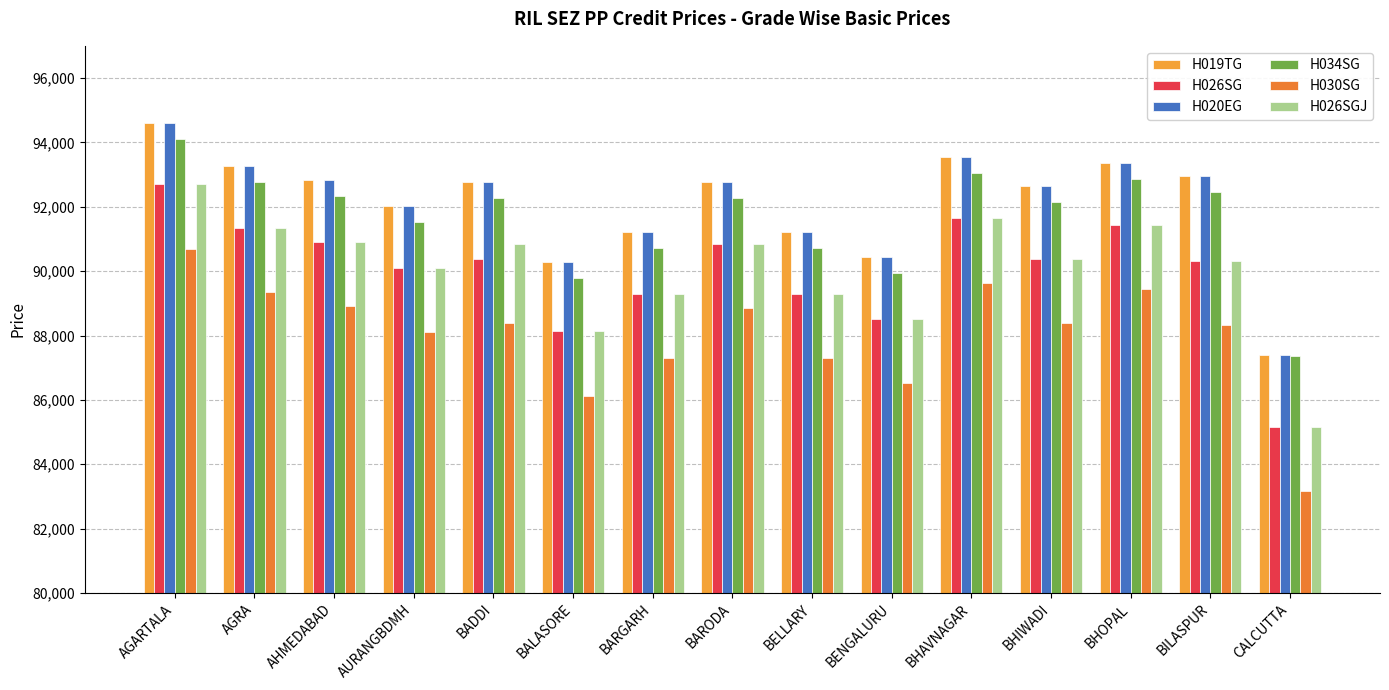

Are the bars grouped side by side (vs. stacked)?

Yes